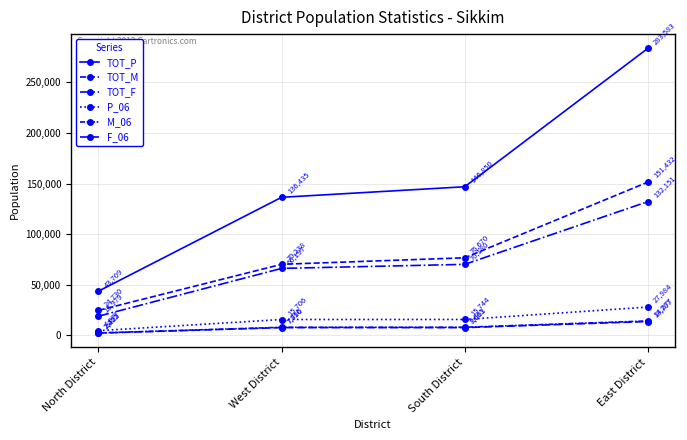

Reading left to right, list all the values displayed in this chart.

TOT_P: North District=43709	West District=136435	South District=146850	East District=283583
TOT_M: North District=24730	West District=70238	South District=76670	East District=151432
TOT_F: North District=18979	West District=66197	South District=70180	East District=132151
P_06: North District=4677	West District=15706	South District=15744	East District=27984
M_06: North District=2425	West District=7996	South District=8063	East District=14277
F_06: North District=2252	West District=7710	South District=7681	East District=13707